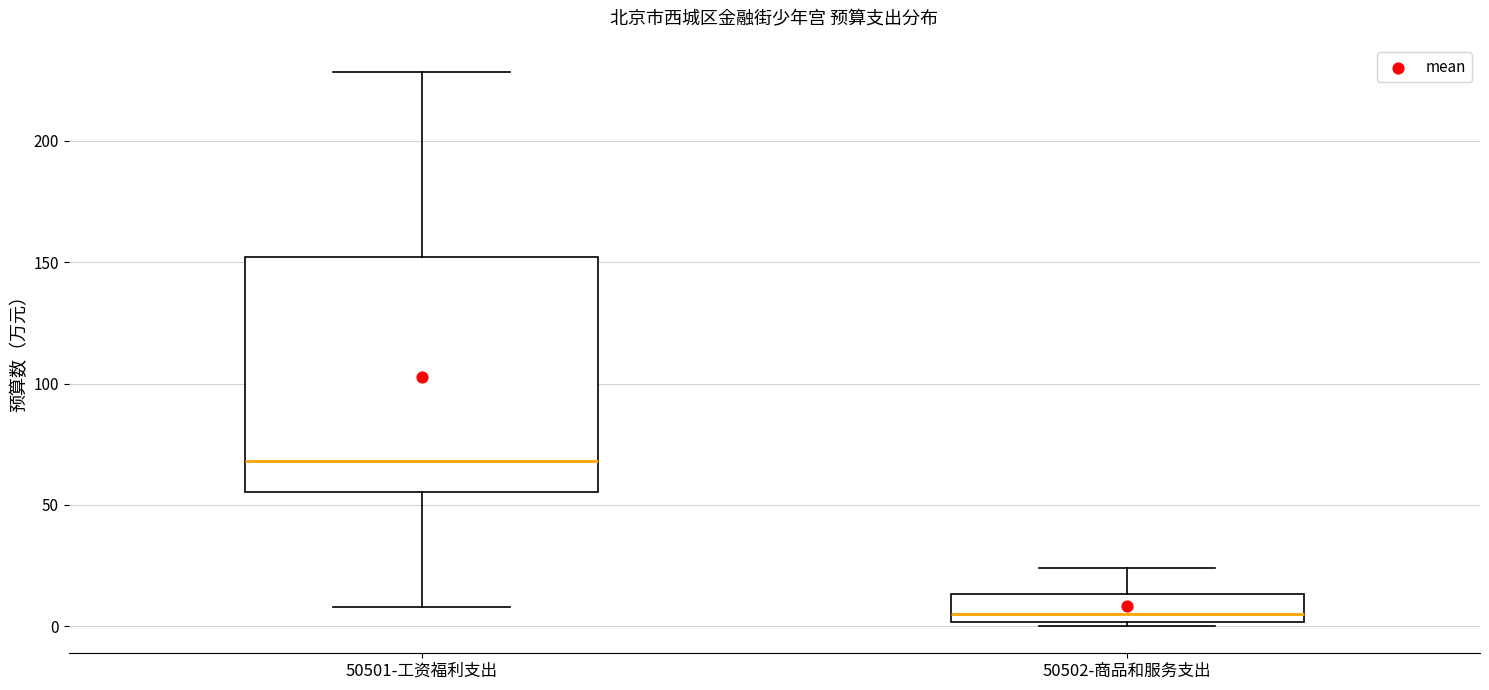

Reading left to right, transcribe this box plot: for each box, give where its median line is, the range the box spans, and where its two whiskers end, as read against the y-axis. The values are not printed on the chart, so give them approximately, as read against the axis.

50501-工资福利支出: median 70, box 55 to 150, whiskers 10 to 230
50502-商品和服务支出: median 5, box 0 to 15, whiskers 0 to 25